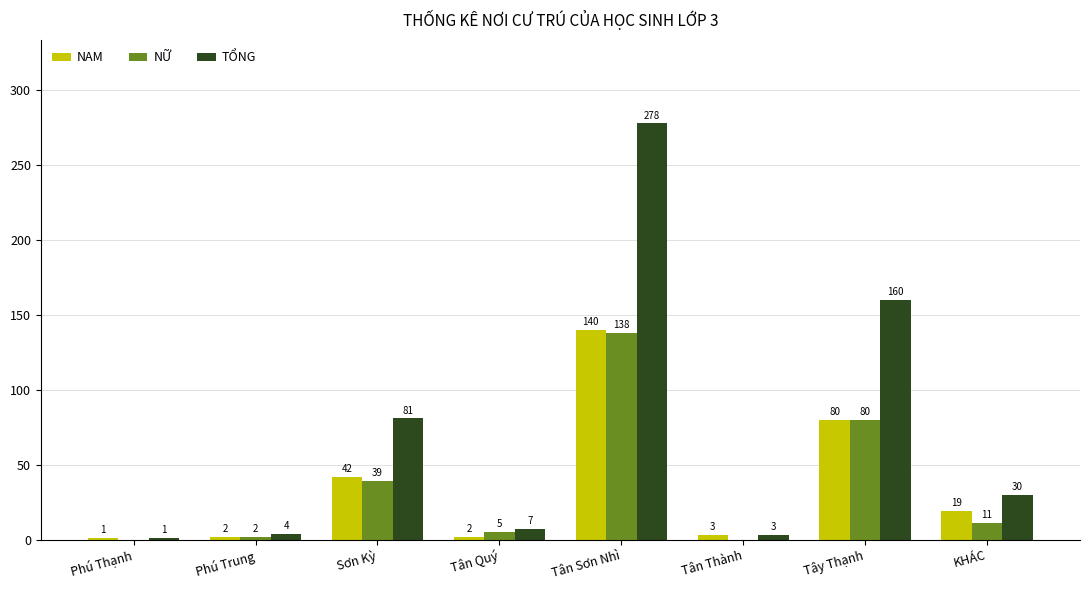

What is the sum of the NỮ values at KHÁC and Tân Thành?

11